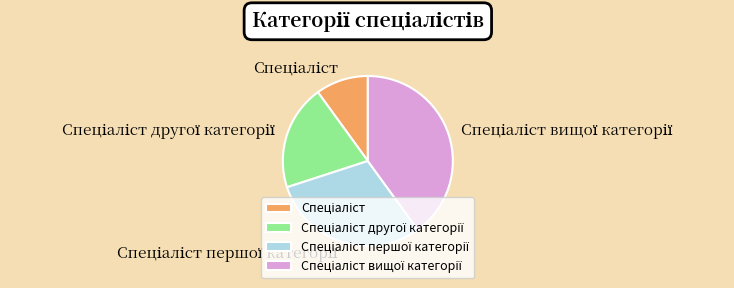

To the nearest percent, what is the difference between the largest and smallest slice percentages?

30%